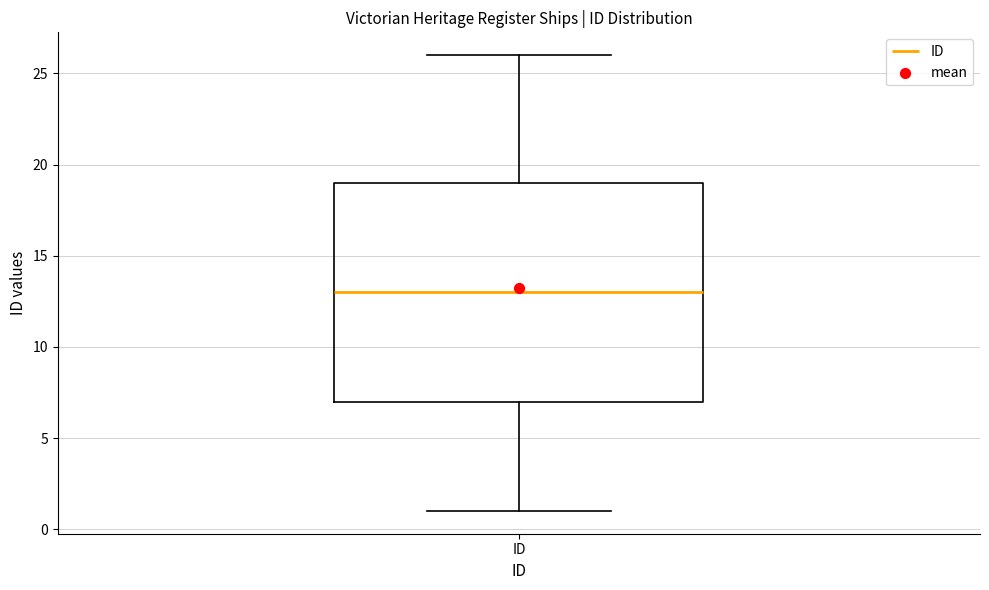

Transcribe this box plot: give where the median line is, the range the box spans, and where the two whiskers end, as read against the y-axis. The values are not printed on the chart, so give them approximately, as read against the axis.

median 13, box 7 to 19, whiskers 1 to 26